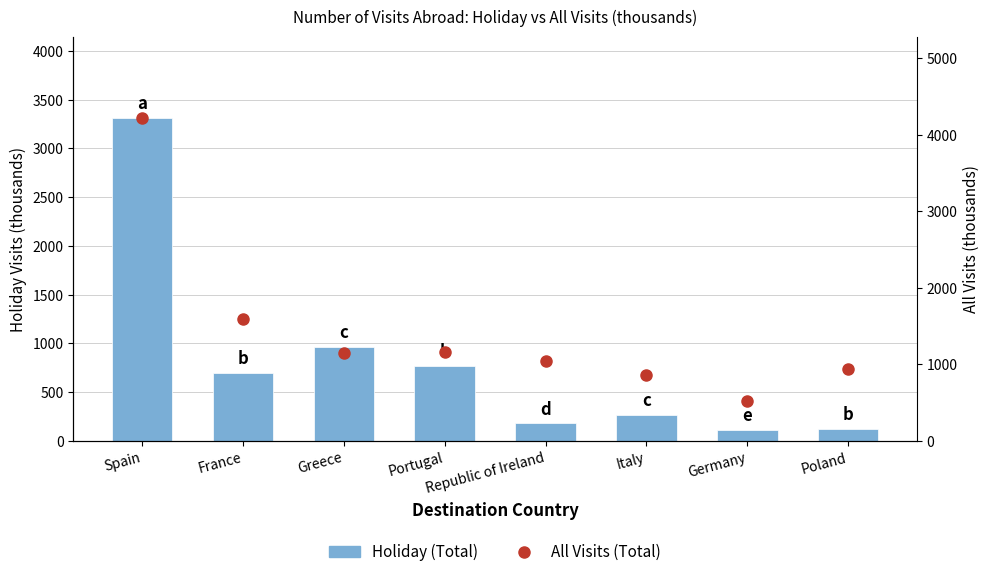

Reading left to right, list all the values displayed in this chart.

Holiday (Total): 3316	698	966	769	182	266	117	125
All Visits (Total): 4225	1593	1148	1164	1051	856	520	942